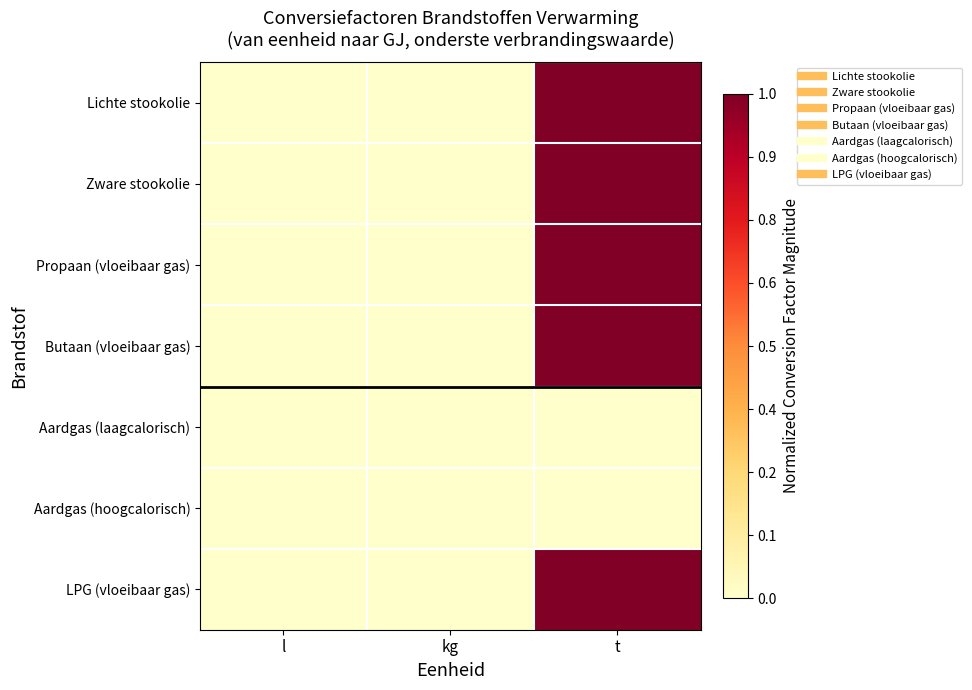

Between l and t, which is larger?

t